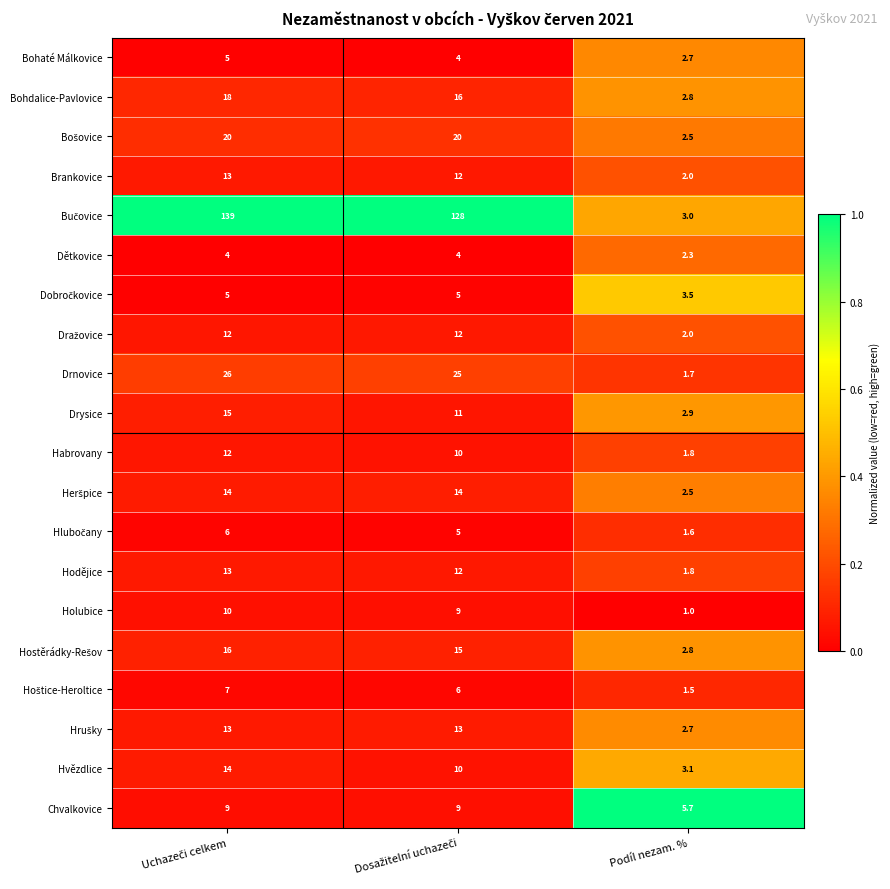

At which label is Bohaté Málkovice closest to 3?

Podíl nezam. %